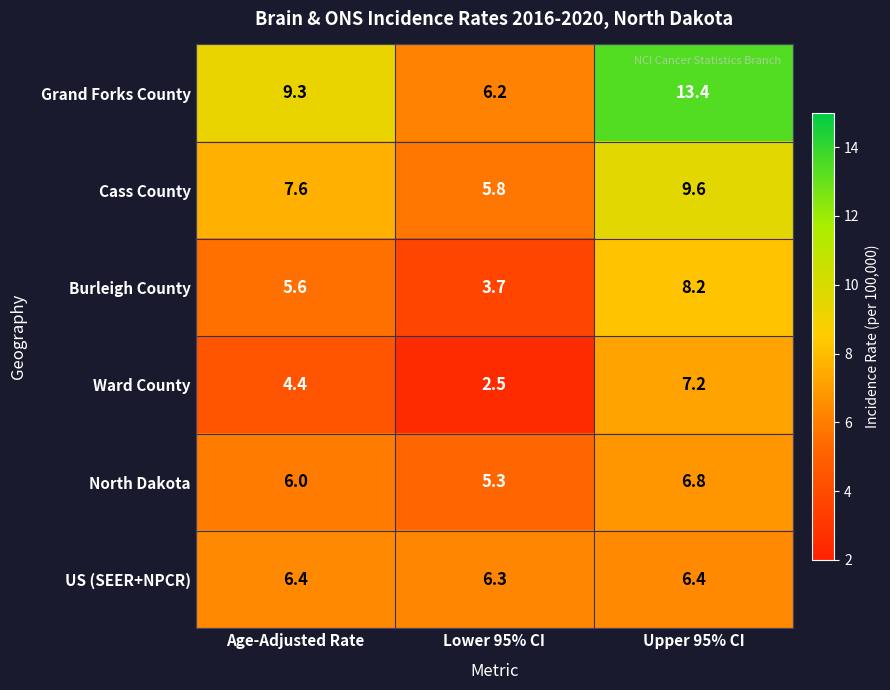

How many series are shown in this chart?

6